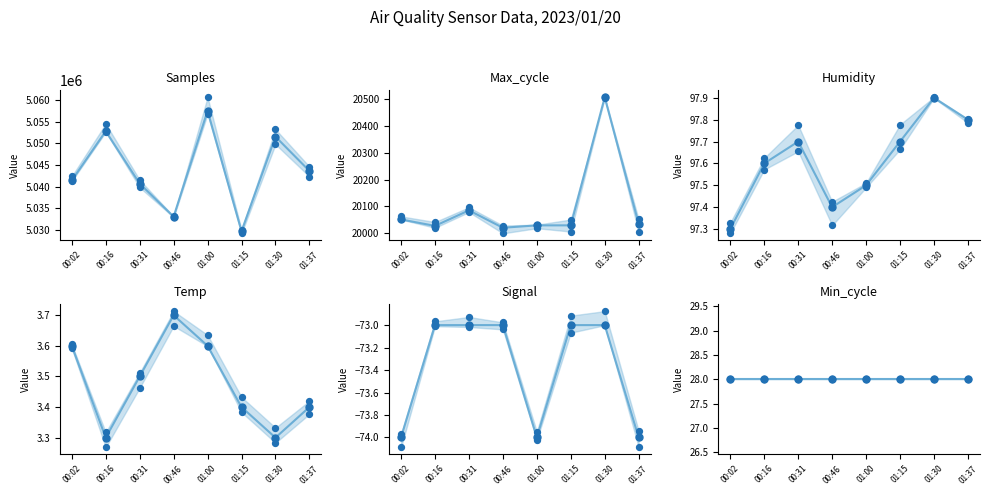

What is the total value across all series at 01:00?

5077583.1